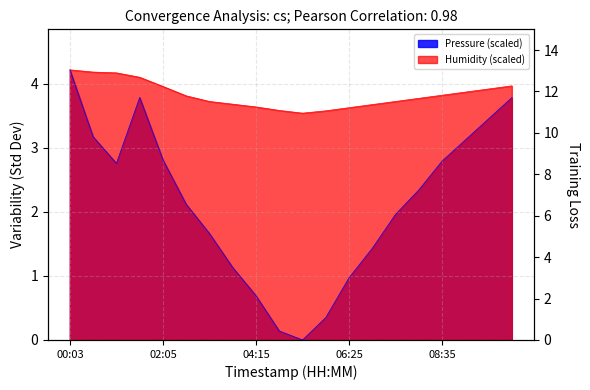

Reading right to left, extract all data points from this chart.

pressure: 3.8	3.5	3.1	2.8	2.3	2.0	1.4	1.0	0.3	0.0	0.1	0.7	1.1	1.7	2.1	2.8	3.8	2.8	3.2	4.2
humidity: 4.0	3.9	3.9	3.8	3.8	3.7	3.7	3.6	3.6	3.5	3.6	3.6	3.7	3.7	3.8	4.0	4.1	4.2	4.2	4.2